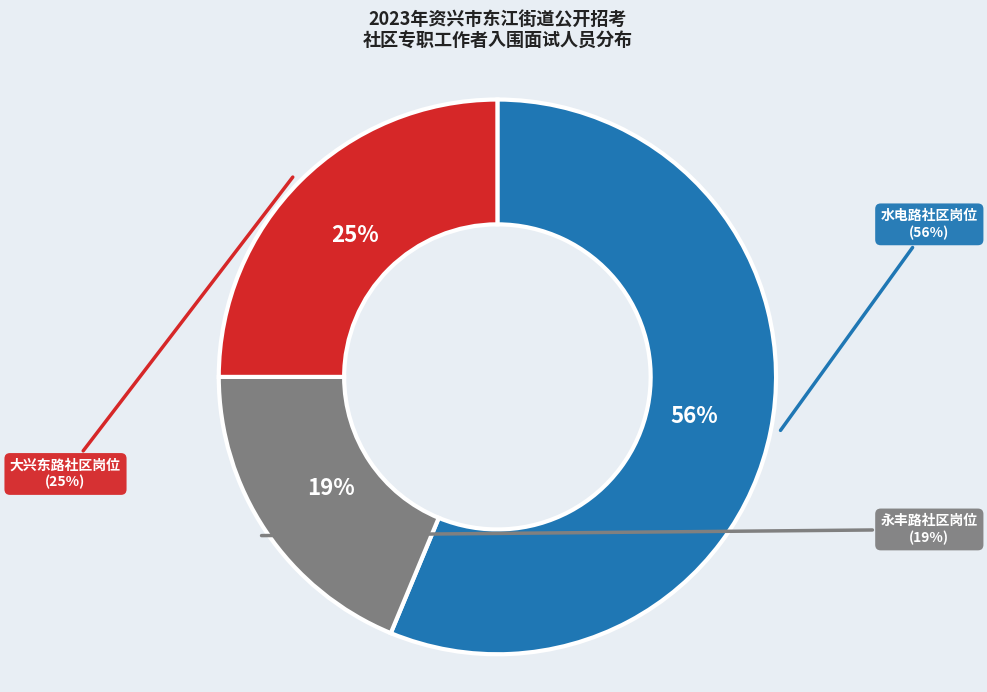

To the nearest percent, what portion does 永丰路社区岗位 represent?

19%